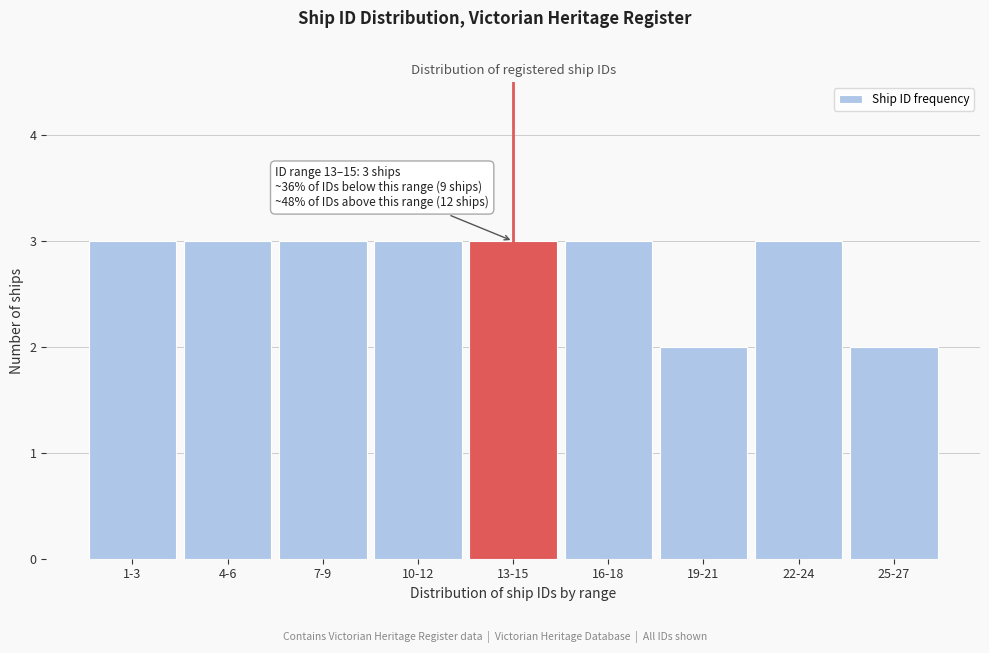

Reading left to right, extract all data points from this chart.

1-3=3	4-6=3	7-9=3	10-12=3	13-15=3	16-18=3	19-21=2	22-24=3	25-27=2